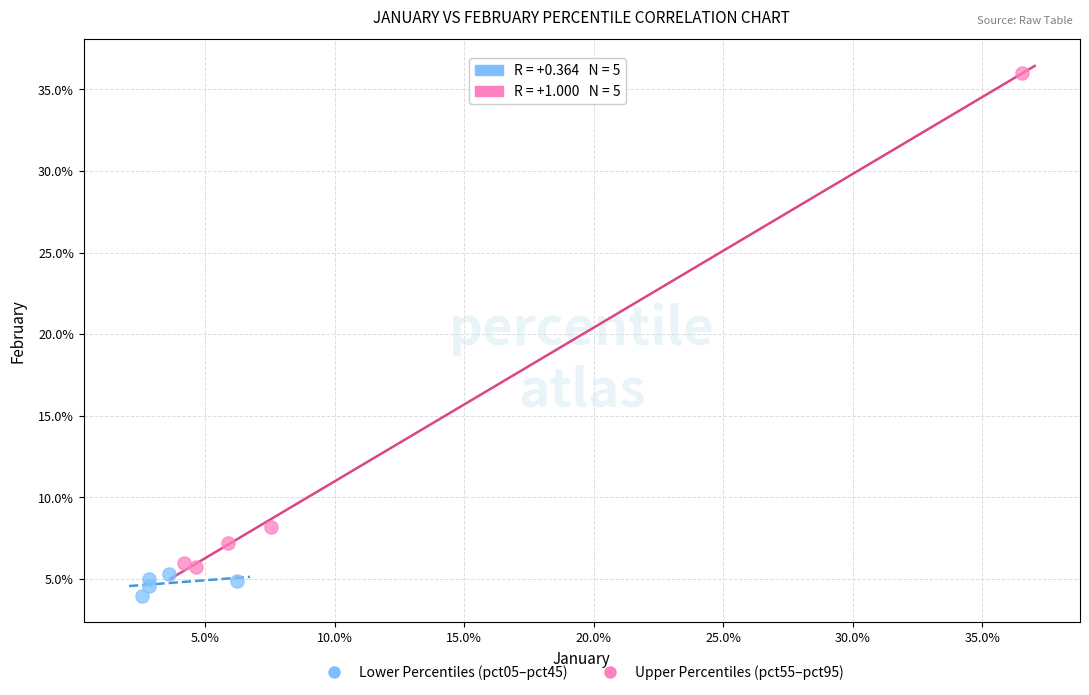

What are all the series names shown in the legend?

Lower Percentiles (pct05–pct45), Upper Percentiles (pct55–pct95)